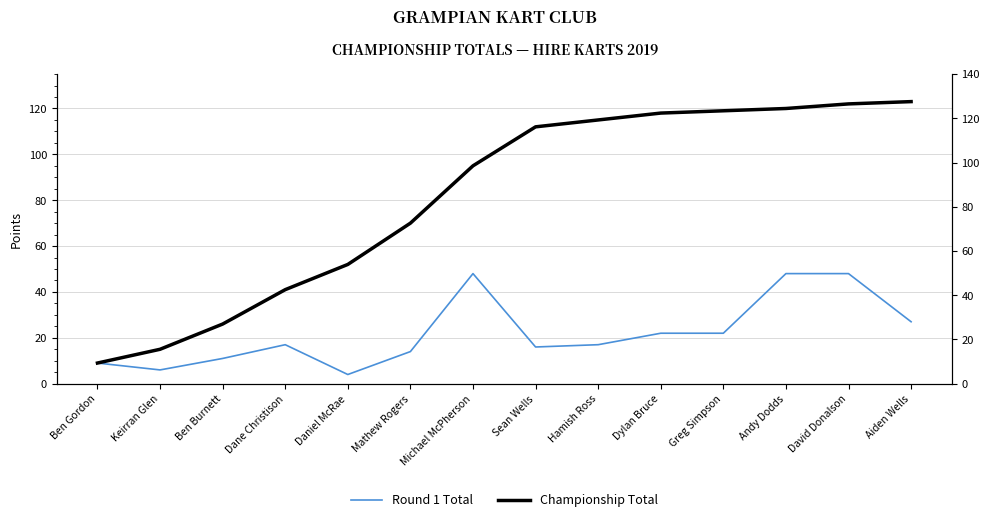

How many values in the Round 1 Total series are below 17?

6